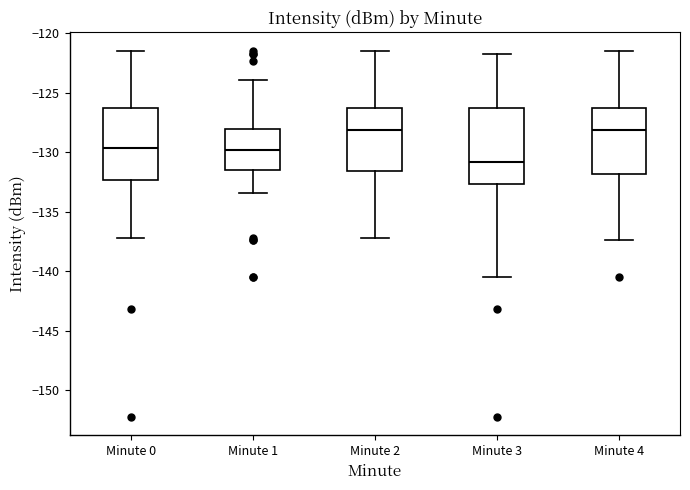

Reading left to right, transcribe this box plot: for each box, give where its median line is, the range the box spans, and where its two whiskers end, as read against the y-axis. The values are not printed on the chart, so give them approximately, as read against the axis.

Minute 0: median -129.5, box -132.5 to -126.5, whiskers -137.5 to -121.5
Minute 1: median -130.0, box -131.5 to -128.0, whiskers -133.5 to -124.0
Minute 2: median -128.0, box -131.5 to -126.5, whiskers -137.5 to -121.5
Minute 3: median -131.0, box -132.5 to -126.5, whiskers -140.5 to -121.5
Minute 4: median -128.0, box -132.0 to -126.5, whiskers -137.5 to -121.5